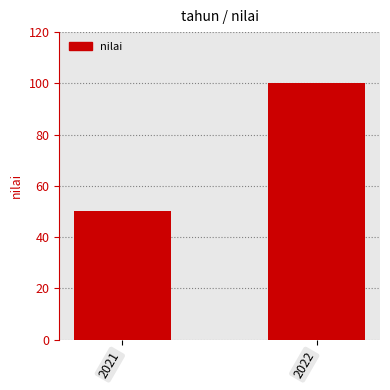

Reading left to right, transcribe all the data shown in this chart.

50	100